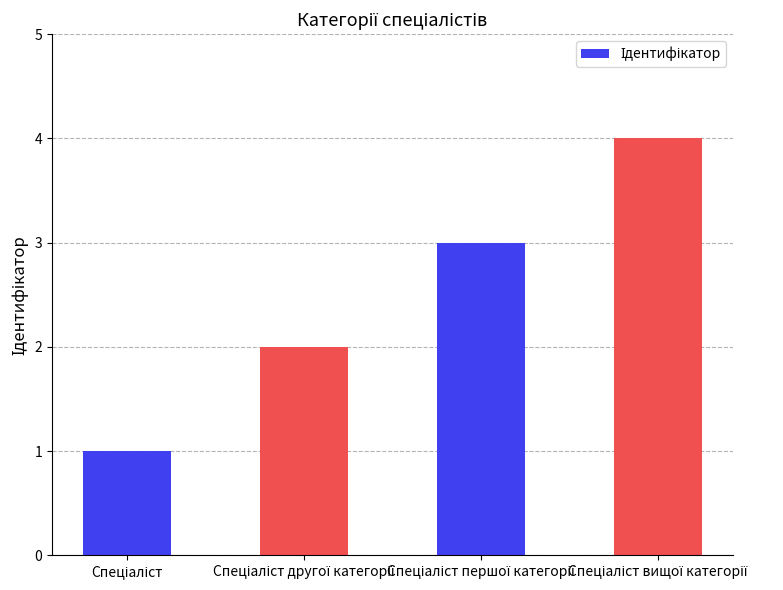

What is the greatest value displayed?

4